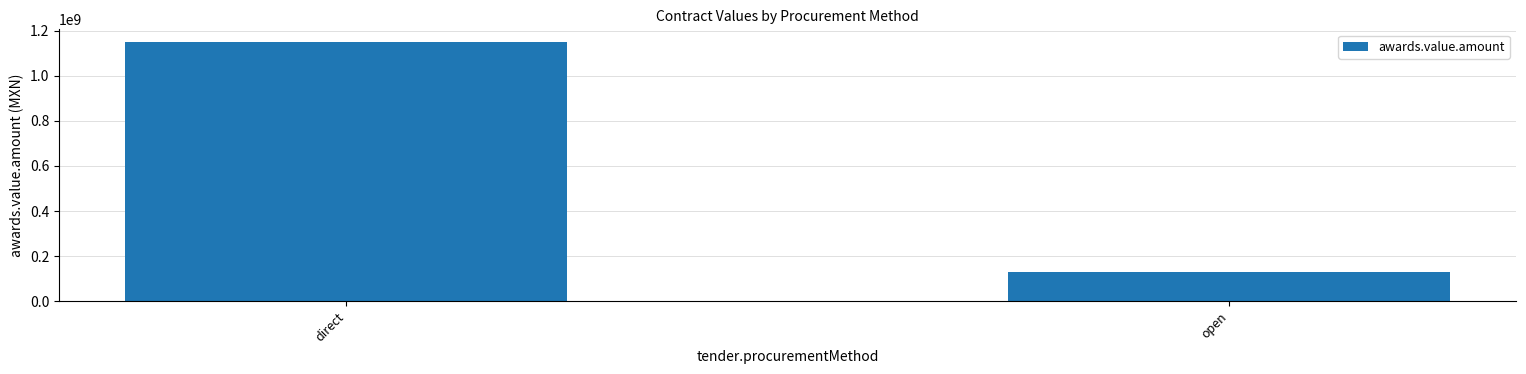

Rank the categories by value from highest to lowest.

direct, open